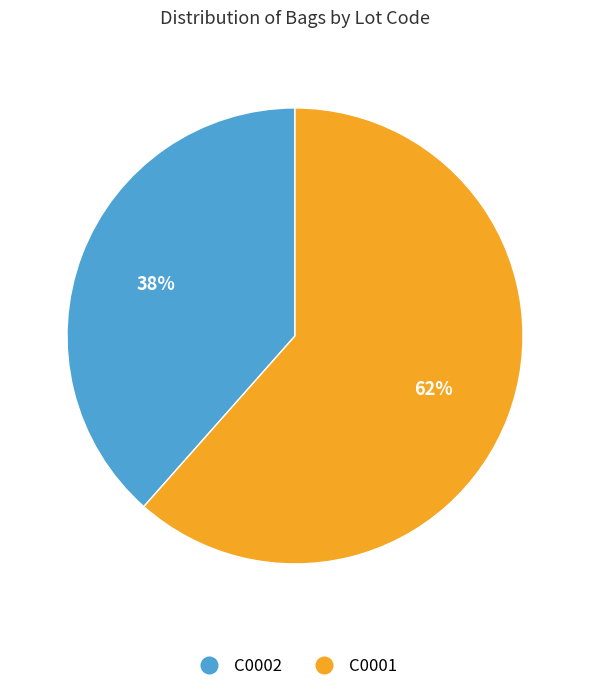

What is the smallest slice in the pie chart?

C0002